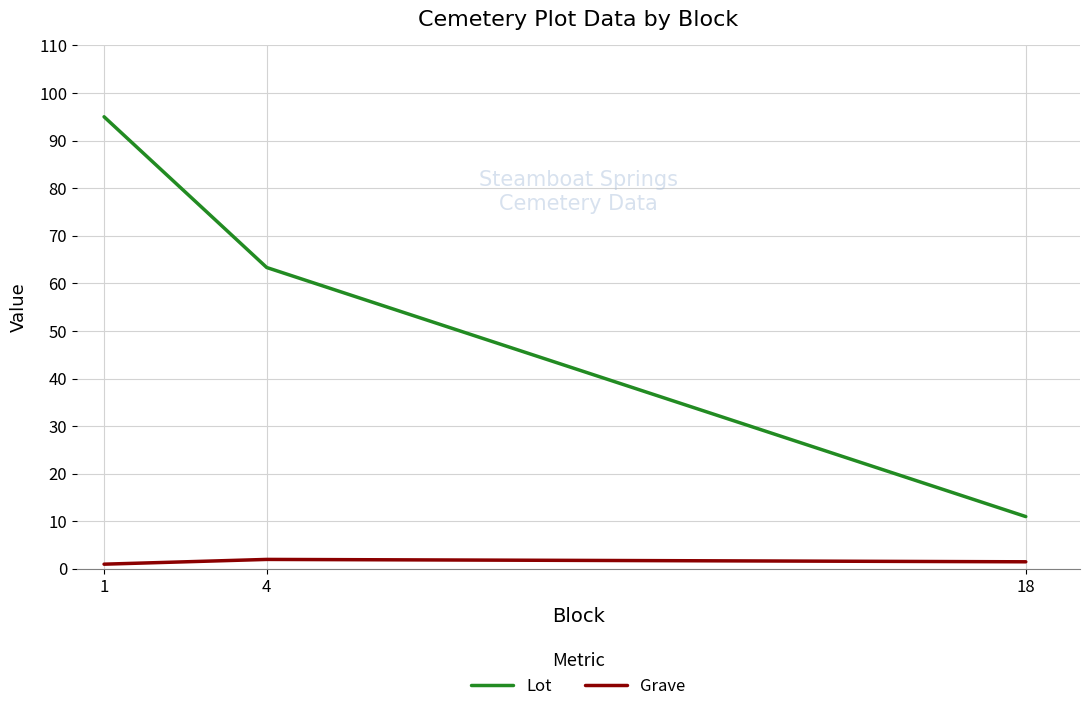

Reading left to right, list all the values displayed in this chart.

Lot: 1=95.0	4=63.3	18=11.0
Grave: 1=1.0	4=2.0	18=1.5